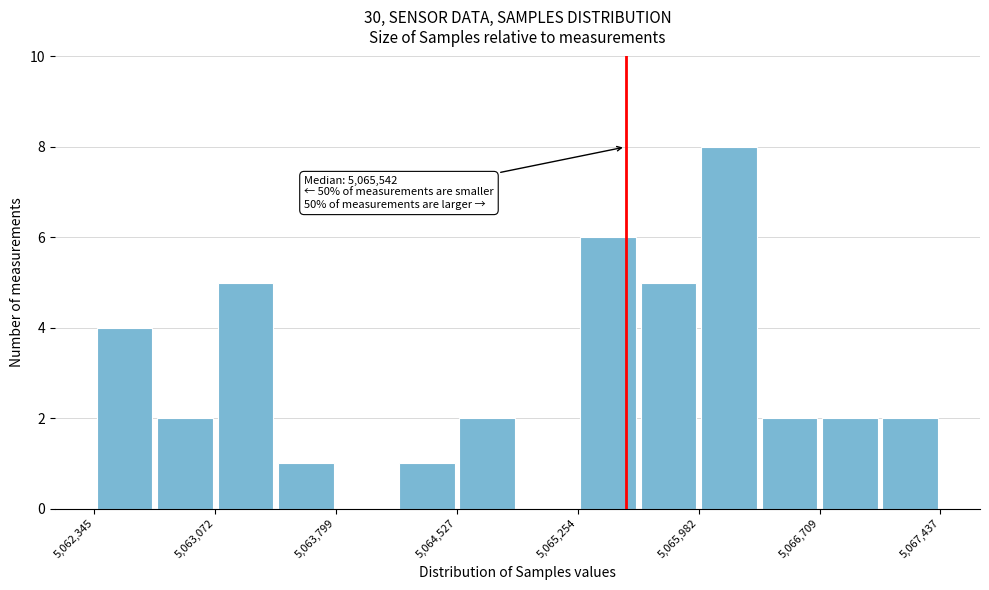

Read against the x-axis, roughly where is the centre of the tallest bar?

5066200